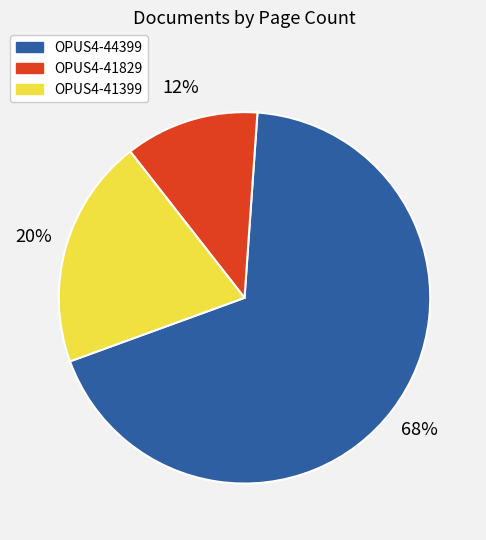

To the nearest percent, what portion does OPUS4-44399 represent?

68%